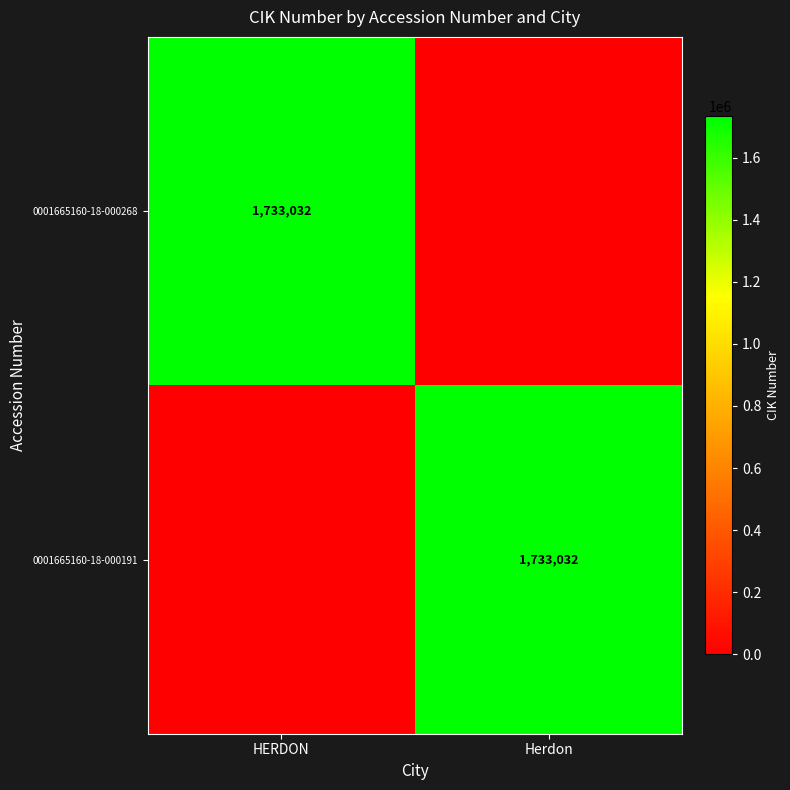

The 0001665160-18-000191 series shows 2653201 at Herdon. True or false?

False